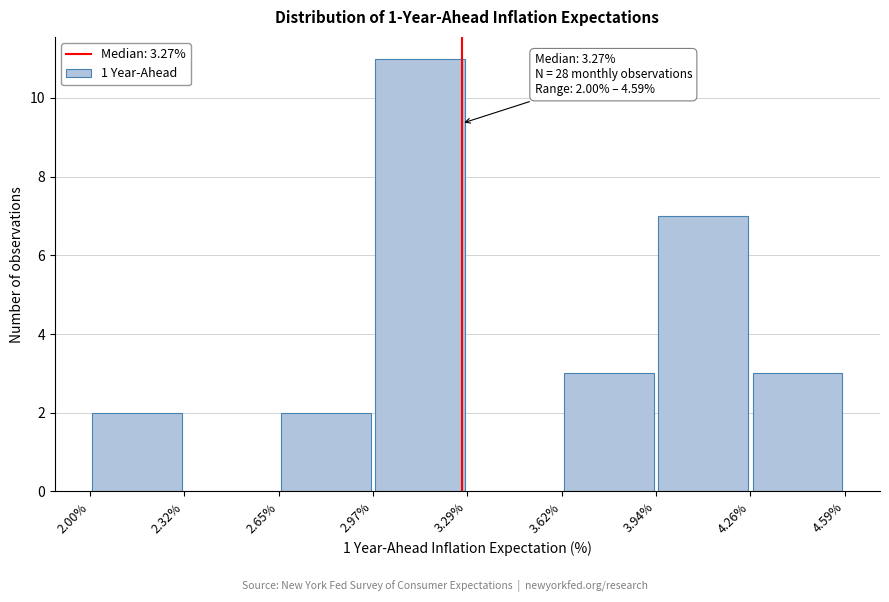

Which range on the x-axis has the tallest bar?

2.97% to 3.29%